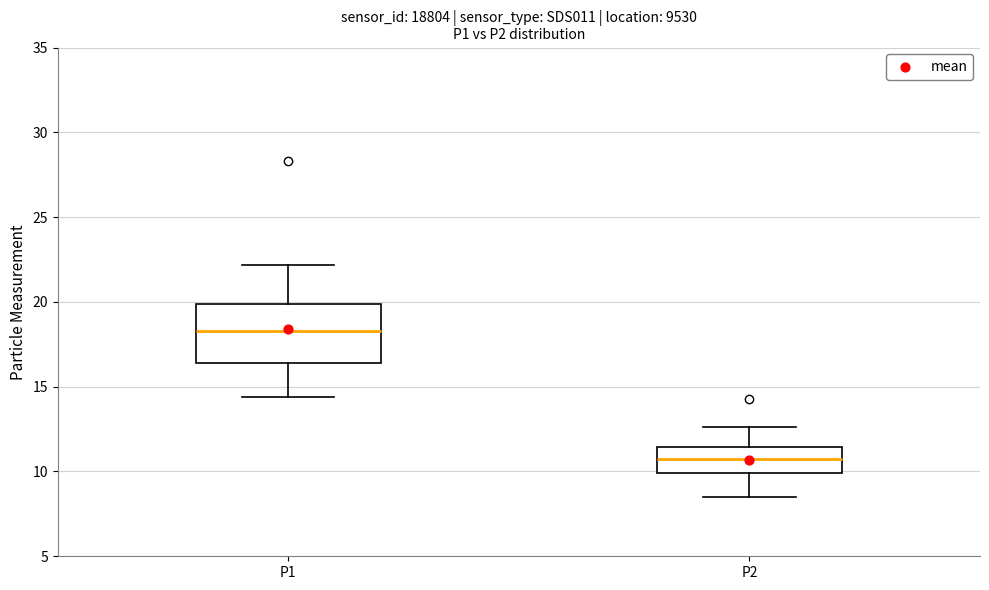

Comparing the boxes themselves (not the whiskers), which one is the tallest?

P1